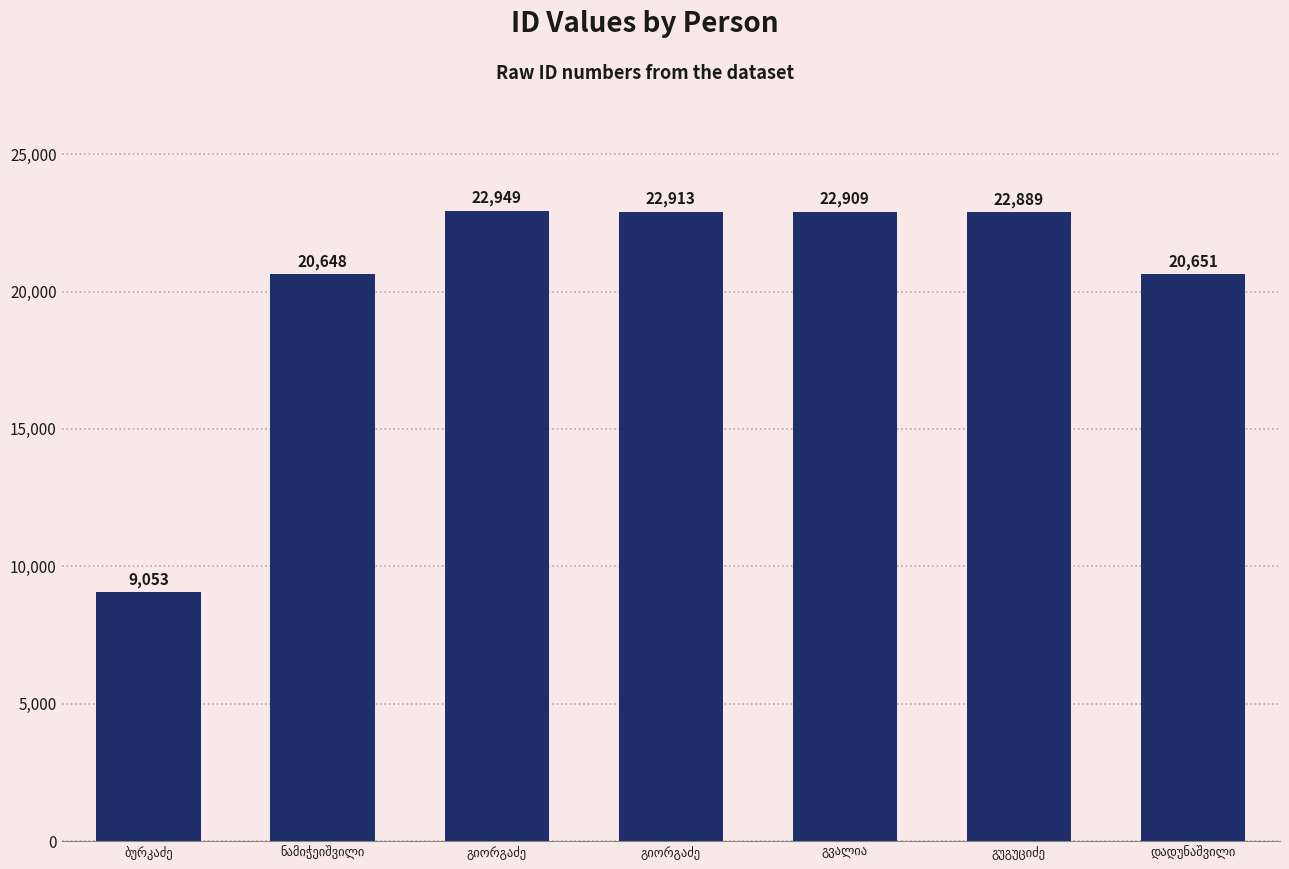

How many values are below 22889?

3